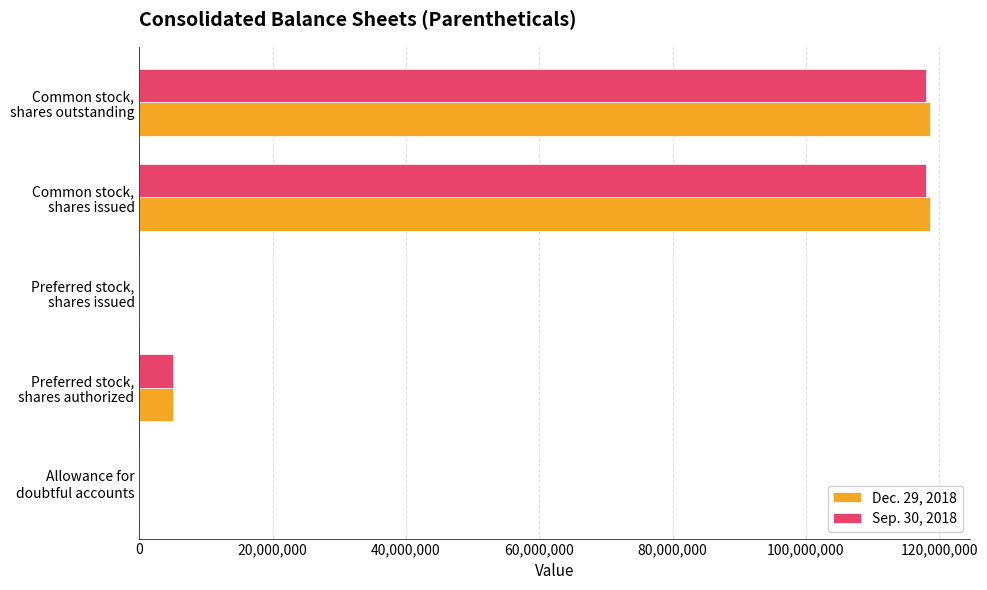

What is the maximum value shown in the chart?

118657000